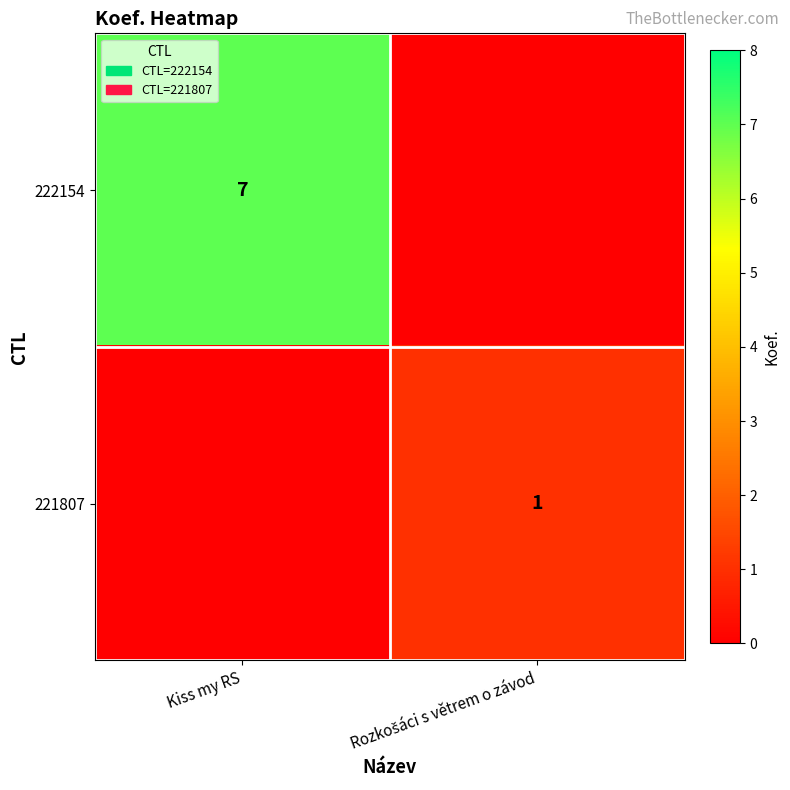

Which has a higher value, Kiss my RS or Rozkošáci s větrem o závod?

Kiss my RS